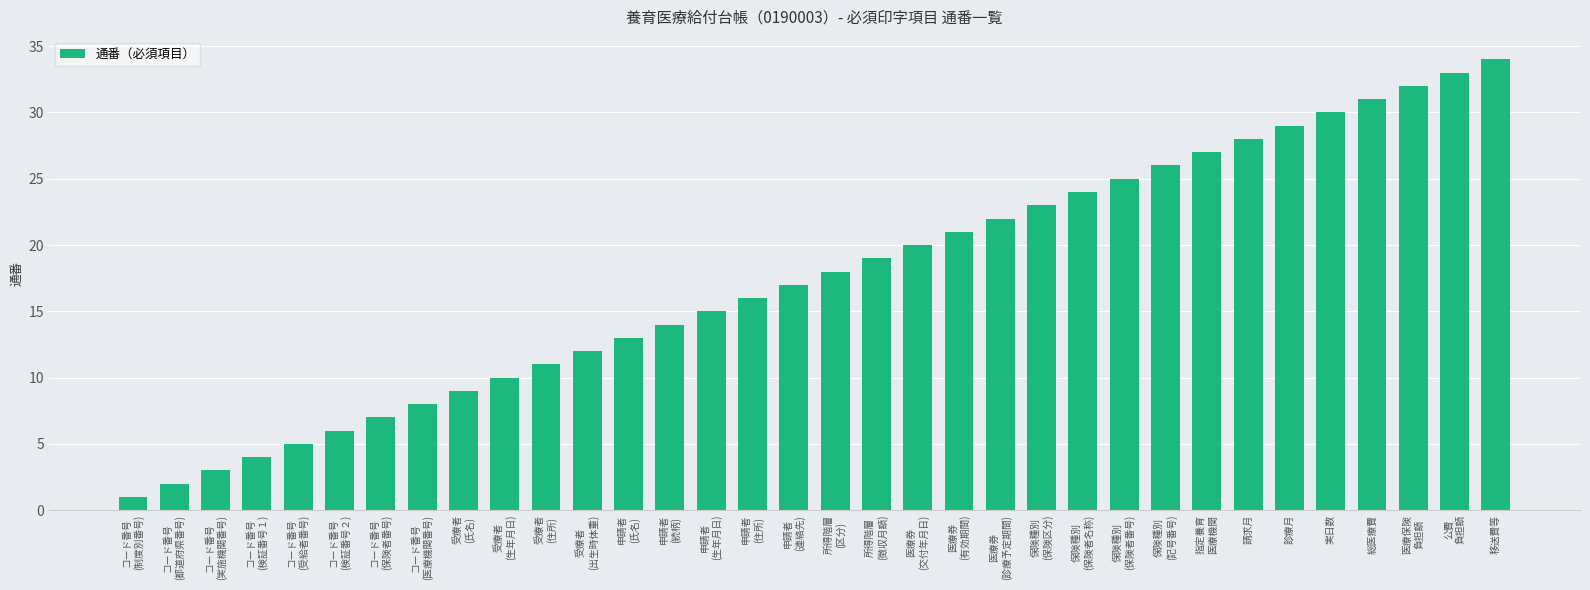

What is the average value?

18